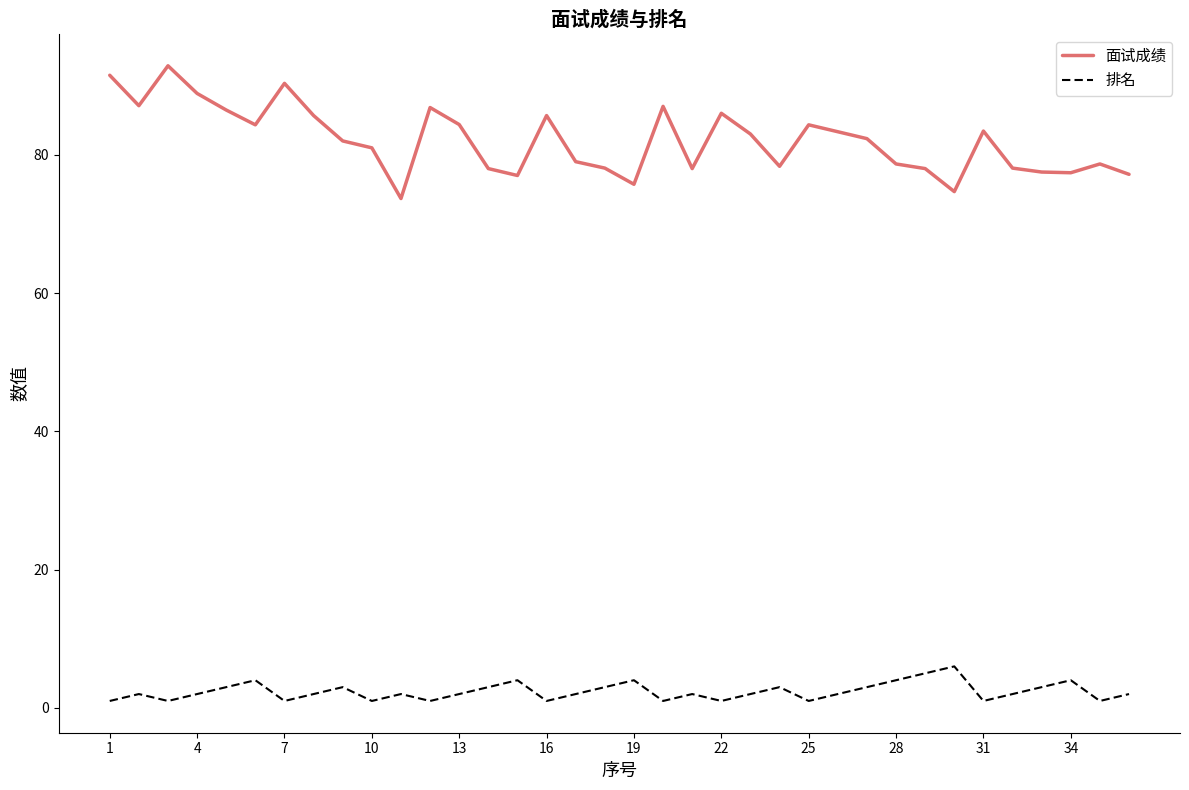

At how many categories does at least one series exceed 66?

36